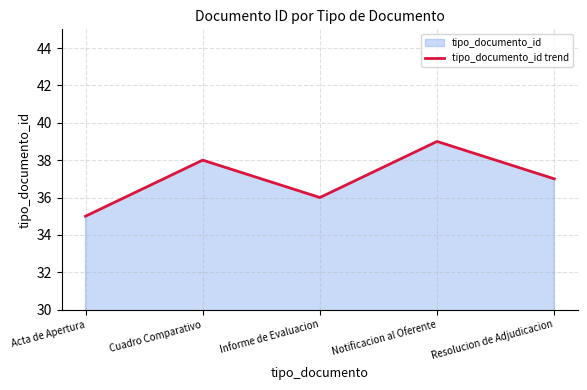

What position from the left is Notificacion al Oferente?

4